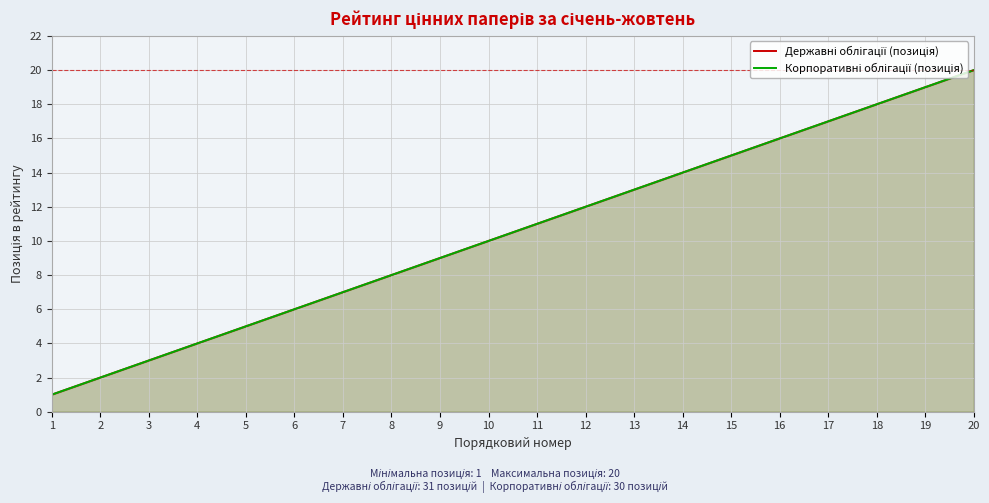

At which label is Державні облігації (позиція) closest to 10?

10